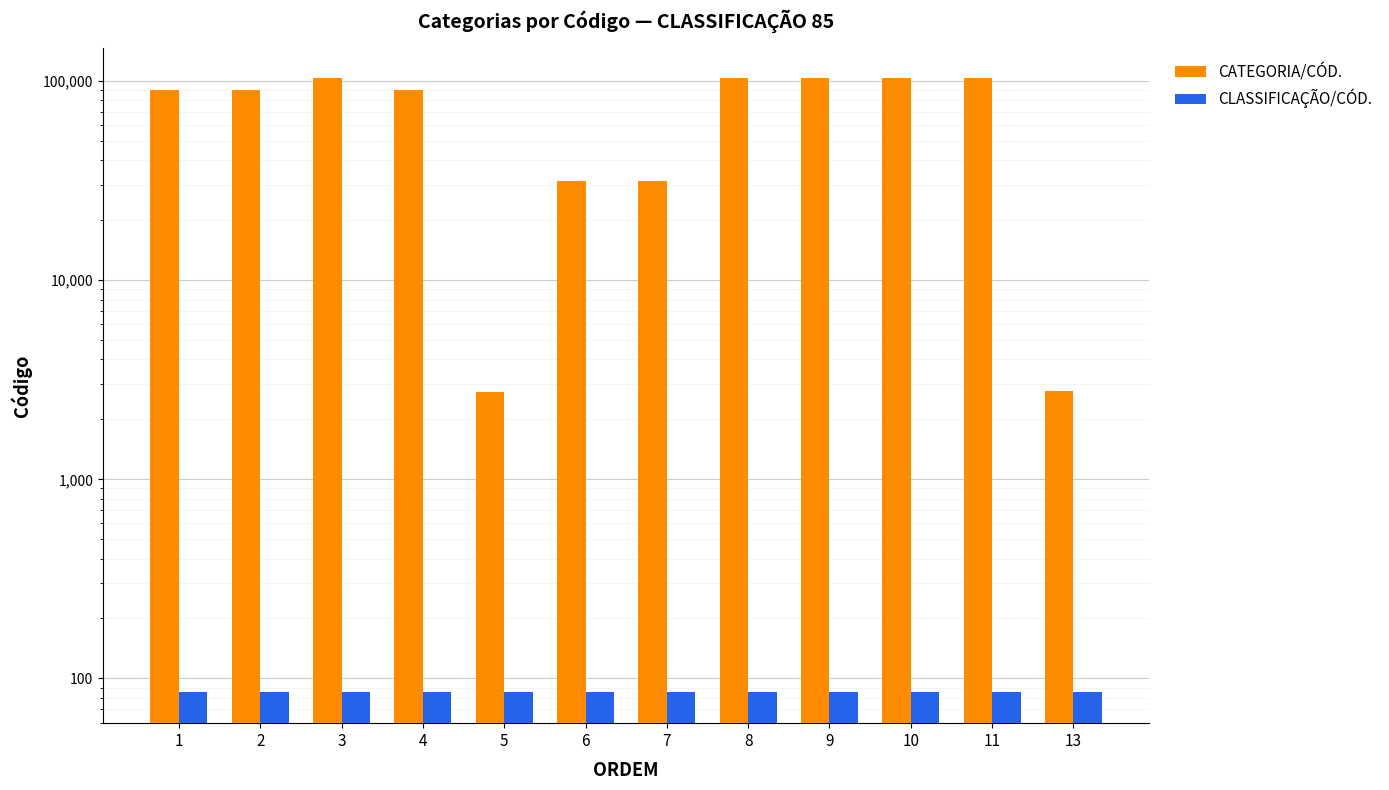

At how many categories does at least one series exceed 88662?

8